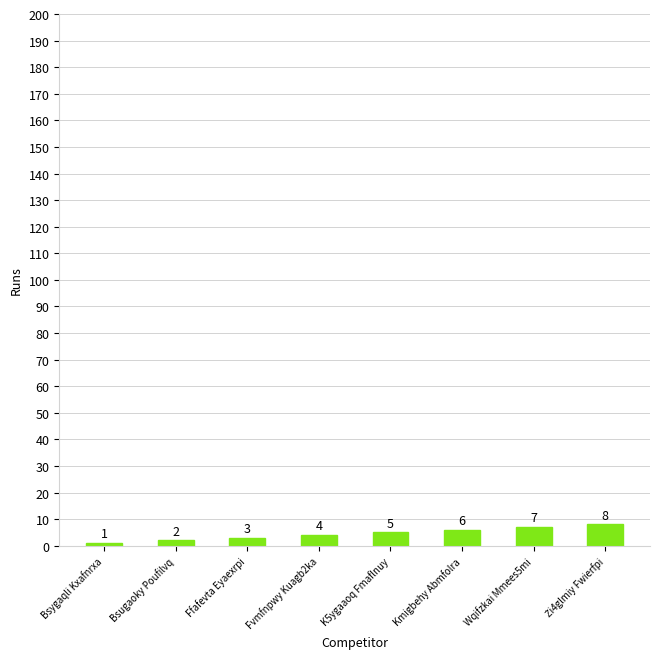

Count the values in the range 3 to 7.

5